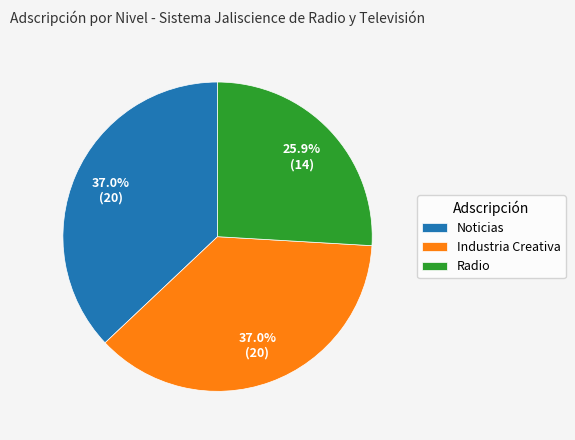

True or false: Industria Creativa accounts for 52% of the total.

False